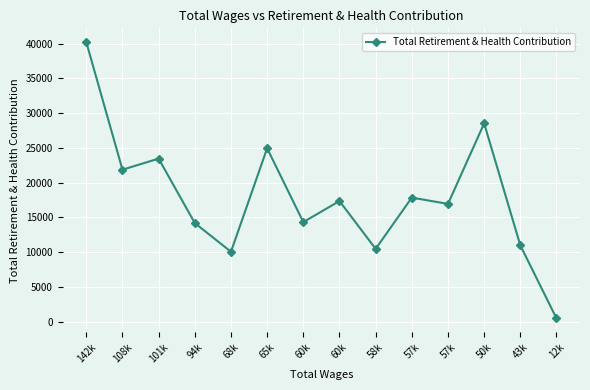

Reading left to right, list all the values displayed in this chart.

142k=40198	108k=21861	101k=23452	94k=14187	68k=10062	65k=24939	60k=14325	60k=17355	58k=10474	57k=17844	57k=16942	50k=28519	43k=10980	12k=484